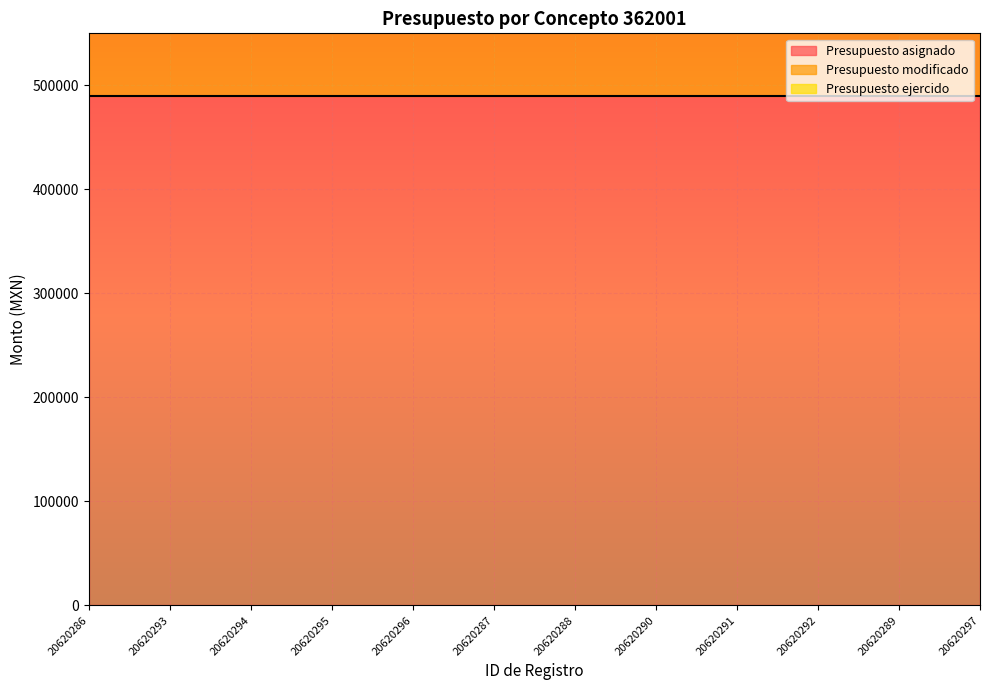

Reading left to right, what are all the values shown in this chart?

Presupuesto asignado: 20620286=489815.9	20620293=489815.9	20620294=489815.9	20620295=489815.9	20620296=489815.9	20620287=489815.9	20620288=489815.9	20620290=489815.9	20620291=489815.9	20620292=489815.9	20620289=489815.9	20620297=489815.9
Presupuesto modificado: 20620286=267614.7	20620293=267614.7	20620294=267614.7	20620295=267614.7	20620296=267614.7	20620287=267614.7	20620288=267614.7	20620290=267614.7	20620291=267614.7	20620292=267614.7	20620289=267614.7	20620297=267614.7
Presupuesto ejercido: 20620286=93511.2	20620293=93511.2	20620294=93511.2	20620295=93511.2	20620296=93511.2	20620287=93511.2	20620288=93511.2	20620290=93511.2	20620291=93511.2	20620292=93511.2	20620289=93511.2	20620297=93511.2